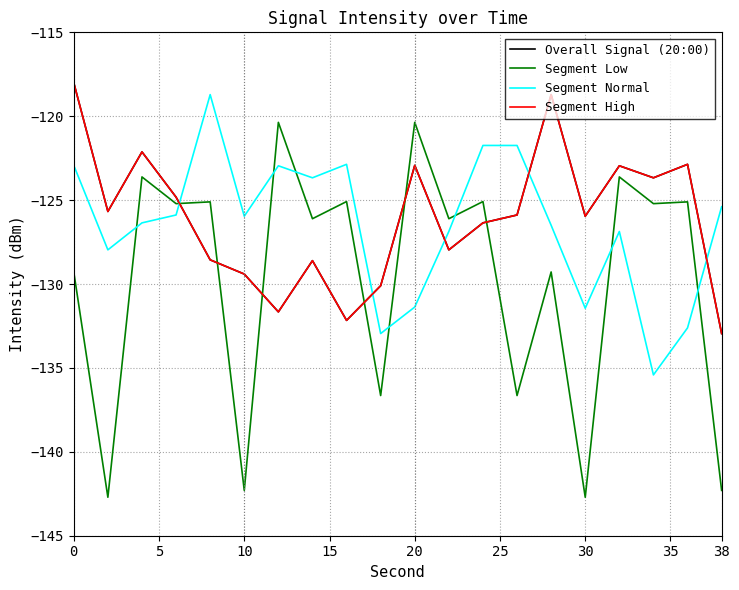

Which series ends up on top after the final intersection of Segment High and Segment Normal?

Segment Normal